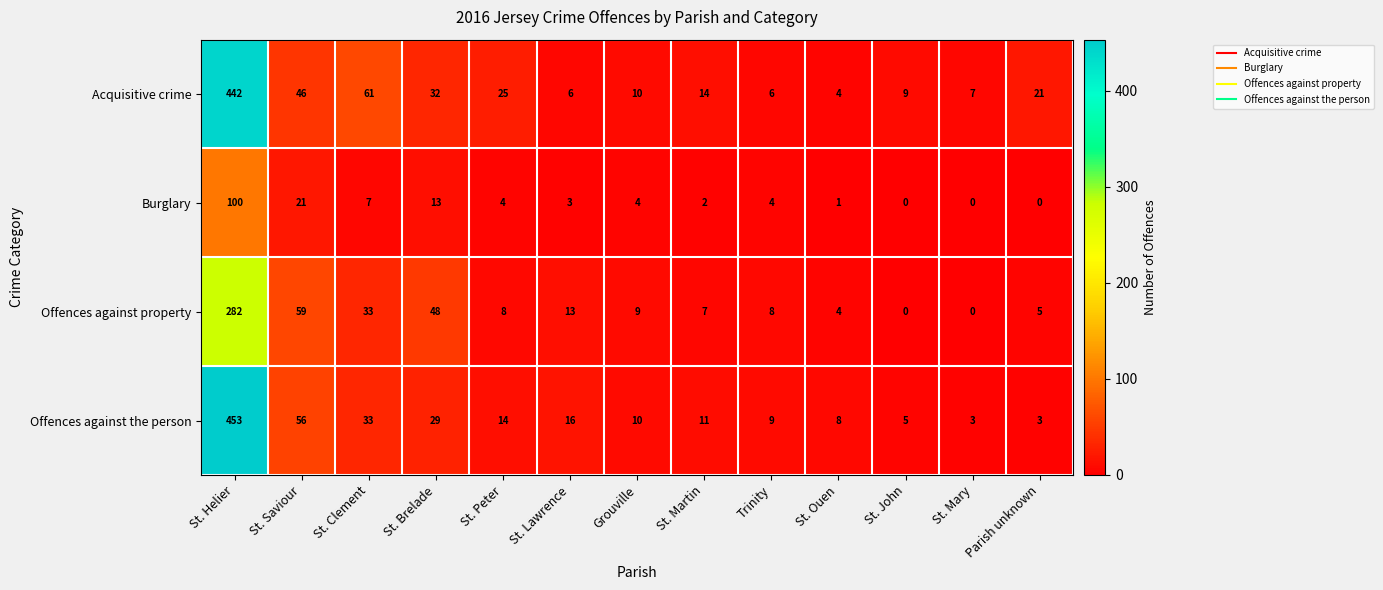

The value of Offences against property at St. Lawrence is 23. True or false?

False